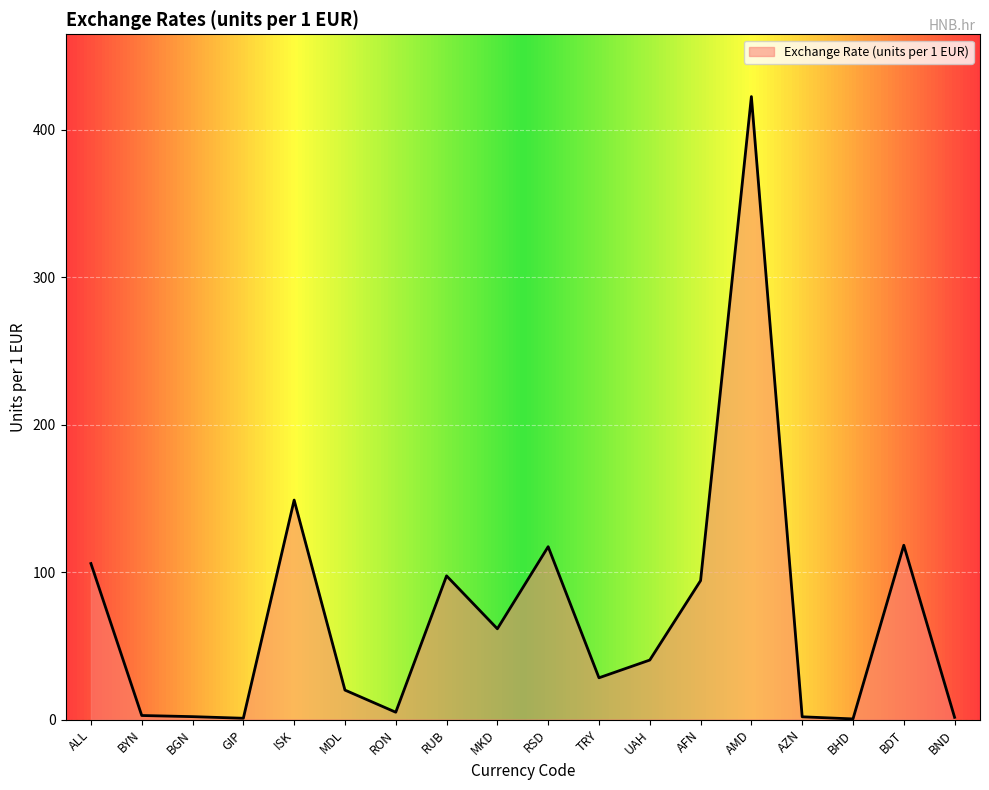

At which label is the value closest to 211?

ISK